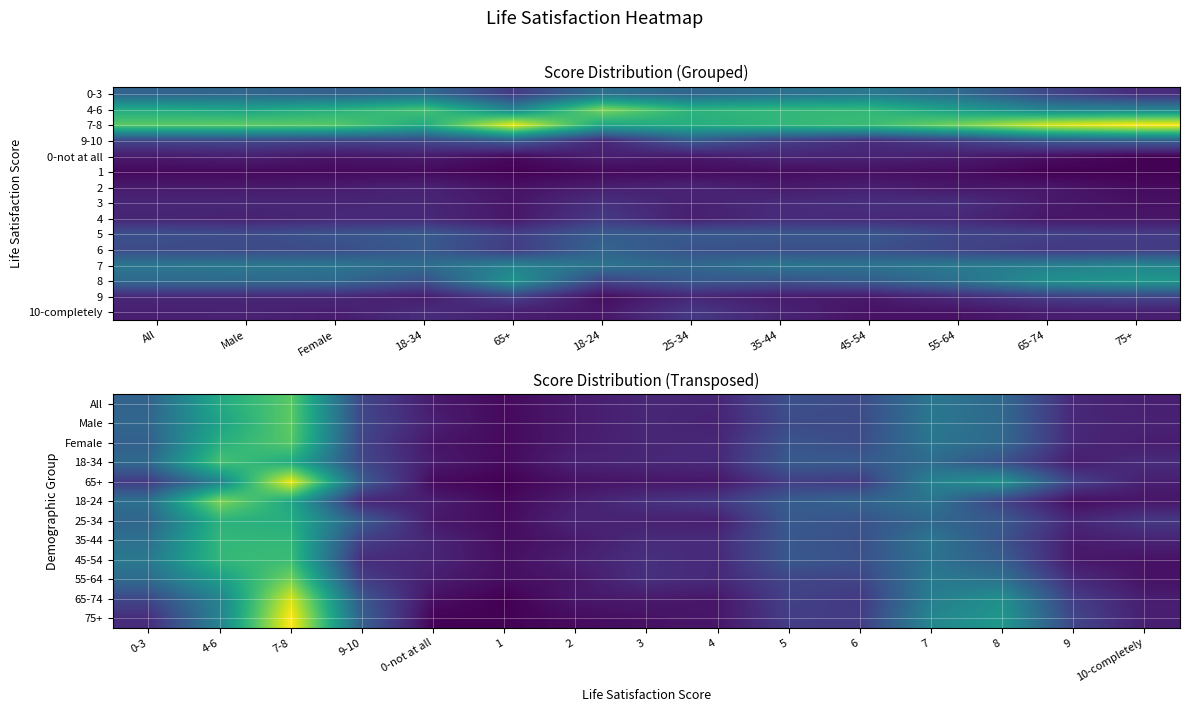

Reading left to right, extract all data points from this chart.

0-3: All=0.2	Male=0.2	Female=0.2	18-34=0.2	65+=0.1	18-24=0.2	25-34=0.2	35-44=0.2	45-54=0.2	55-64=0.2	65-74=0.1	75+=0.1
4-6: All=0.3	Male=0.3	Female=0.3	18-34=0.4	65+=0.2	18-24=0.4	25-34=0.3	35-44=0.4	45-54=0.3	55-64=0.3	65-74=0.2	75+=0.2
7-8: All=0.4	Male=0.4	Female=0.4	18-34=0.3	65+=0.5	18-24=0.3	25-34=0.3	35-44=0.3	45-54=0.4	55-64=0.4	65-74=0.5	75+=0.5
9-10: All=0.1	Male=0.1	Female=0.1	18-34=0.1	65+=0.2	18-24=0.1	25-34=0.2	35-44=0.1	45-54=0.1	55-64=0.1	65-74=0.1	75+=0.2
0-not at all: All=0.0	Male=0.1	Female=0.0	18-34=0.0	65+=0.0	18-24=0.0	25-34=0.0	35-44=0.1	45-54=0.1	55-64=0.0	65-74=0.0	75+=0.0
1: All=0.0	Male=0.0	Female=0.0	18-34=0.0	65+=0.0	18-24=0.0	25-34=0.0	35-44=0.0	45-54=0.0	55-64=0.0	65-74=0.0	75+=0.0
2: All=0.0	Male=0.0	Female=0.0	18-34=0.1	65+=0.0	18-24=0.1	25-34=0.1	35-44=0.0	45-54=0.1	55-64=0.0	65-74=0.0	75+=0.0
3: All=0.1	Male=0.1	Female=0.1	18-34=0.1	65+=0.0	18-24=0.1	25-34=0.1	35-44=0.1	45-54=0.1	55-64=0.1	65-74=0.0	75+=0.0
4: All=0.1	Male=0.1	Female=0.1	18-34=0.1	65+=0.0	18-24=0.1	25-34=0.1	35-44=0.1	45-54=0.1	55-64=0.1	65-74=0.0	75+=0.0
5: All=0.1	Male=0.1	Female=0.1	18-34=0.2	65+=0.1	18-24=0.2	25-34=0.2	35-44=0.1	45-54=0.1	55-64=0.1	65-74=0.1	75+=0.1
6: All=0.1	Male=0.1	Female=0.1	18-34=0.2	65+=0.1	18-24=0.2	25-34=0.1	35-44=0.1	45-54=0.1	55-64=0.1	65-74=0.1	75+=0.1
7: All=0.2	Male=0.2	Female=0.2	18-34=0.2	65+=0.2	18-24=0.2	25-34=0.2	35-44=0.2	45-54=0.2	55-64=0.2	65-74=0.2	75+=0.2
8: All=0.2	Male=0.2	Female=0.2	18-34=0.1	65+=0.3	18-24=0.1	25-34=0.1	35-44=0.1	45-54=0.2	55-64=0.2	65-74=0.3	75+=0.3
9: All=0.1	Male=0.1	Female=0.1	18-34=0.0	65+=0.1	18-24=0.0	25-34=0.1	35-44=0.0	45-54=0.0	55-64=0.1	65-74=0.1	75+=0.1
10-completely: All=0.1	Male=0.1	Female=0.0	18-34=0.1	65+=0.0	18-24=0.0	25-34=0.1	35-44=0.1	45-54=0.0	55-64=0.0	65-74=0.0	75+=0.1